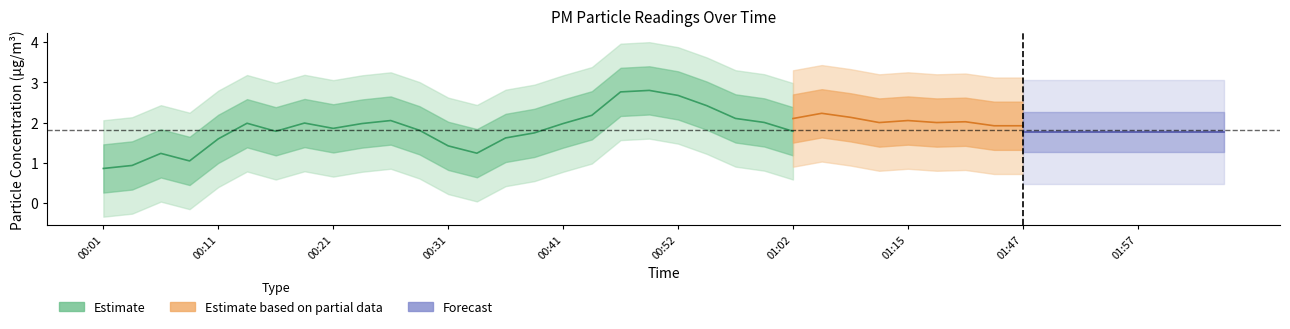

Count the number of categories in the chart.

40